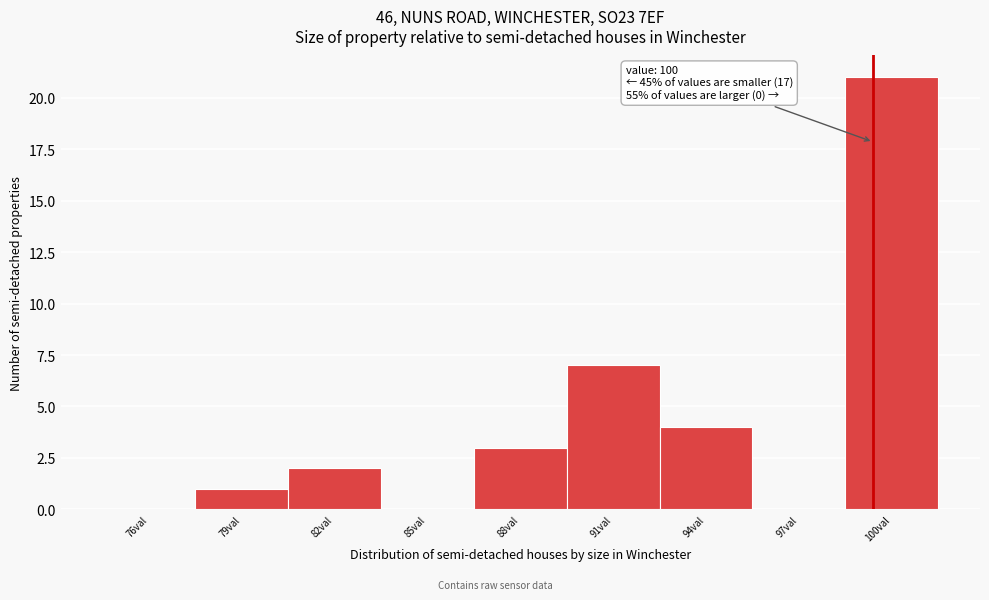

Reading right to left, transcribe all the data shown in this chart.

100val=21	97val=0	94val=4	91val=7	88val=3	85val=0	82val=2	79val=1	76val=0